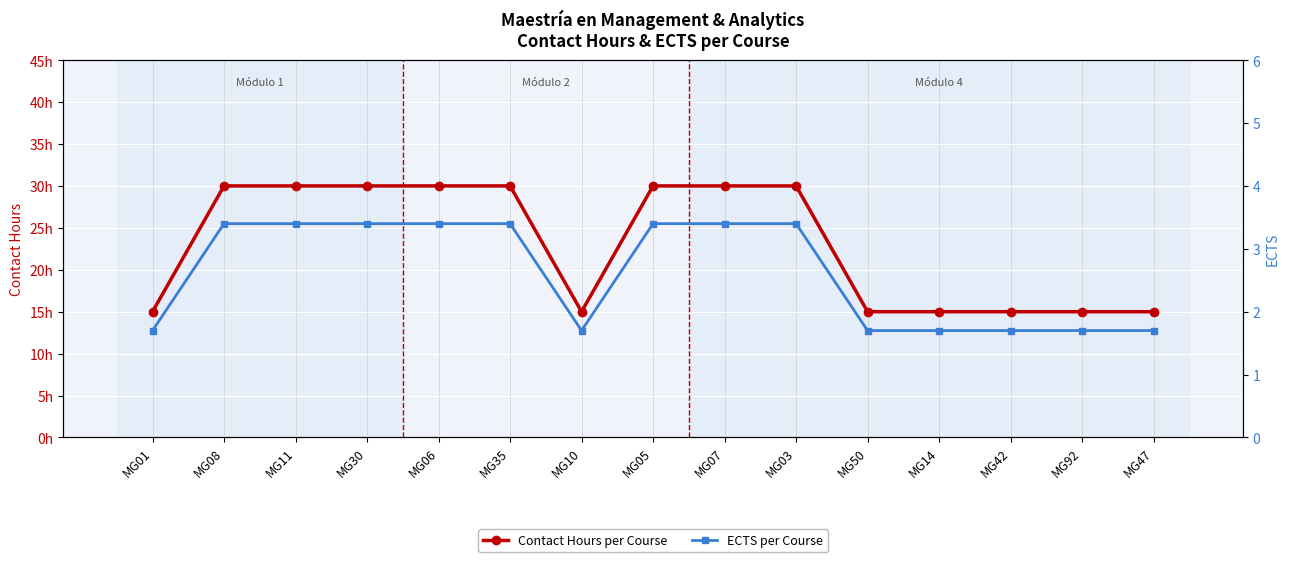

How many categories are shown in the chart?

15